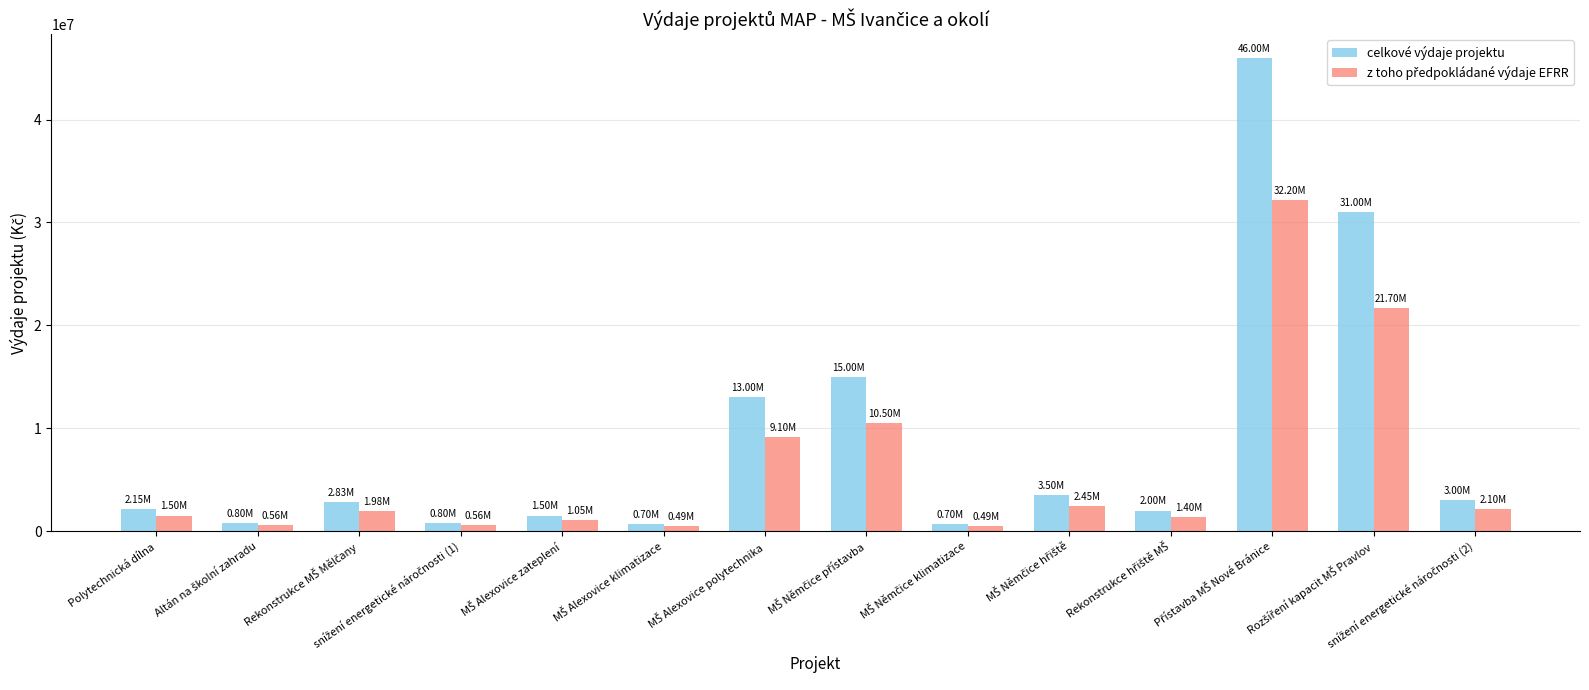

At how many categories does at least one series exceed 4053725?

4